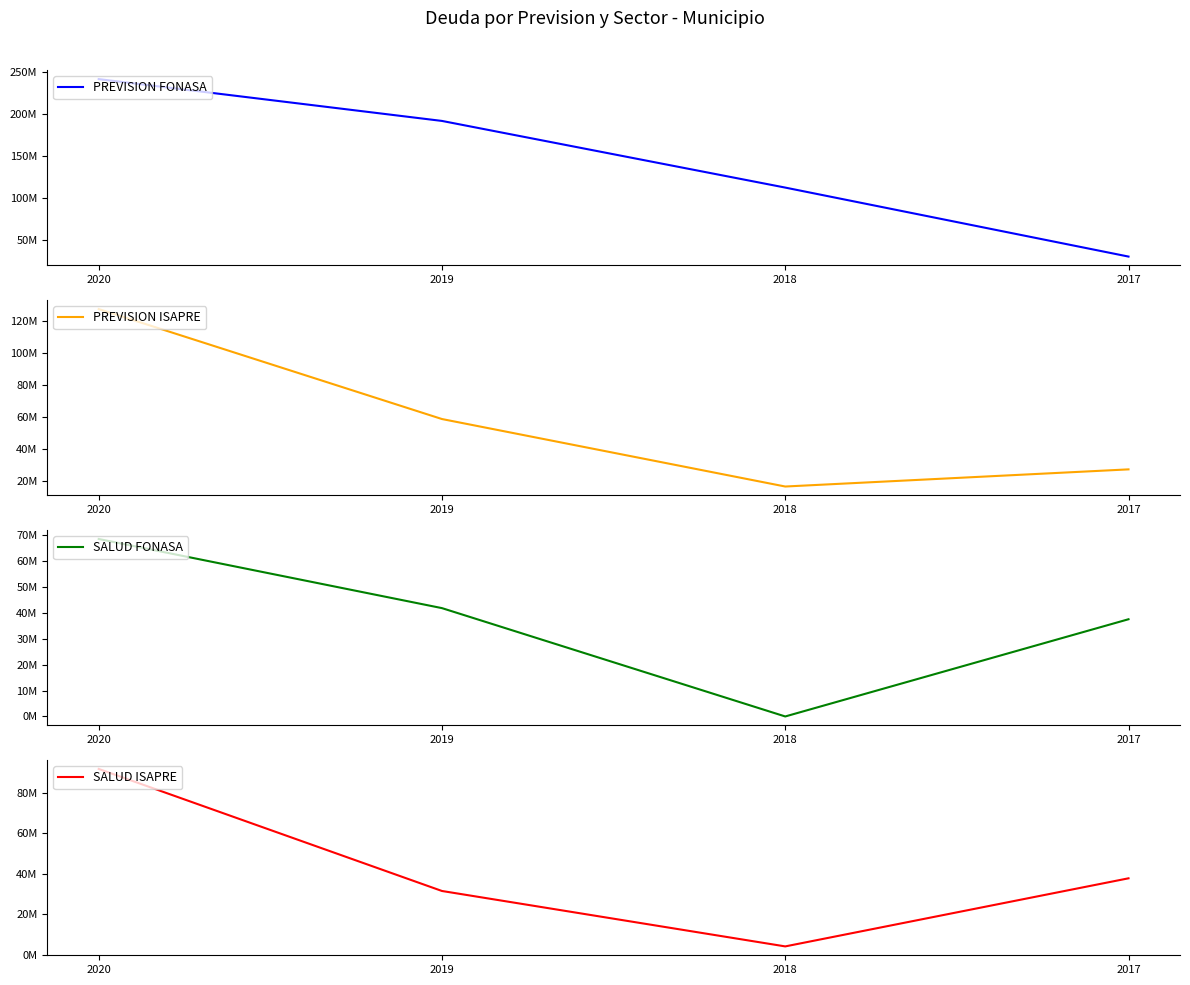

What are all the series names shown in the legend?

PREVISION FONASA, PREVISION ISAPRE, SALUD FONASA, SALUD ISAPRE